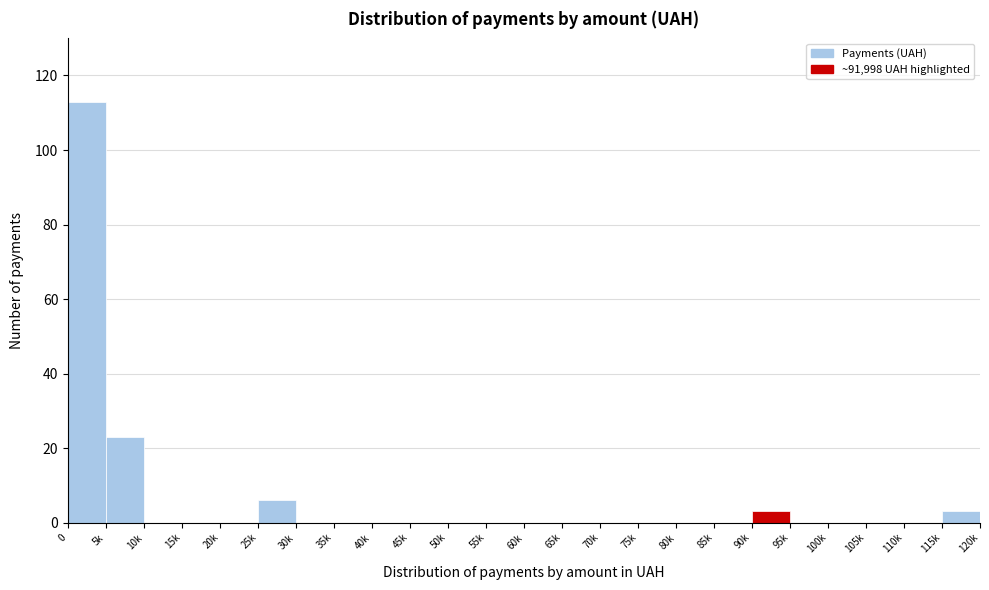

Reading left to right, transcribe all the data shown in this chart.

0=113	5k=23	10k=0	15k=0	20k=0	25k=6	30k=0	35k=0	40k=0	45k=0	50k=0	55k=0	60k=0	65k=0	70k=0	75k=0	80k=0	85k=0	90k=3	95k=0	100k=0	105k=0	110k=0	115k=3